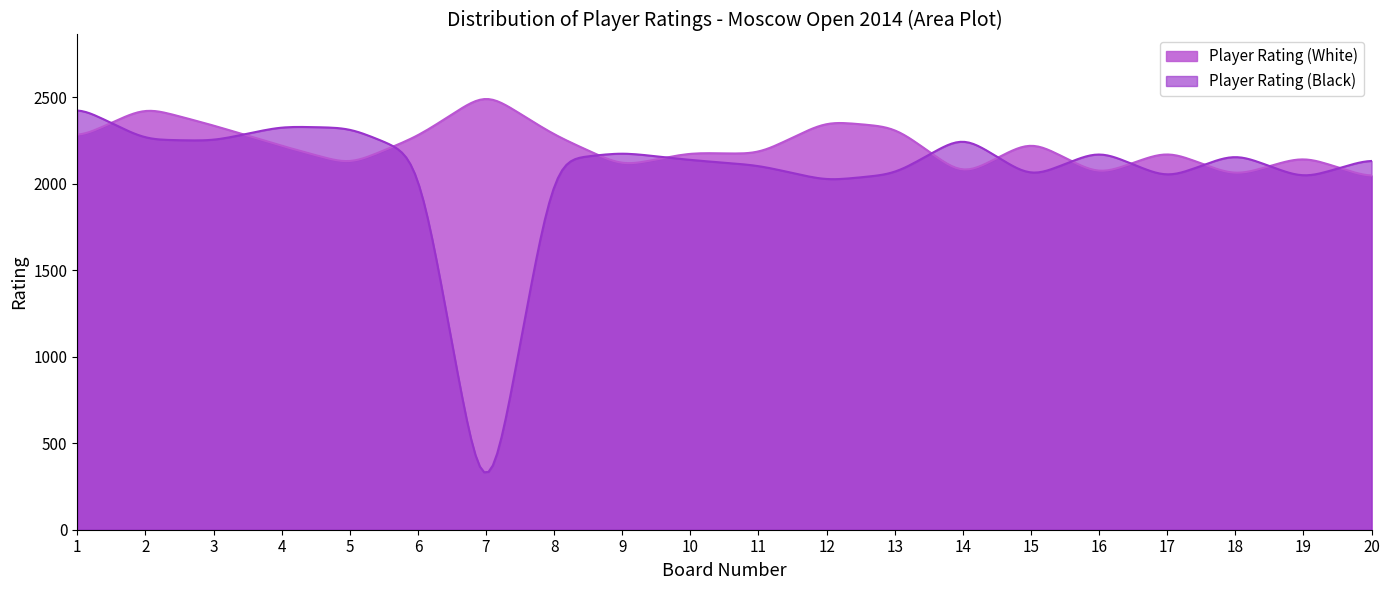

How many values in the Player Rating (White) series exceed 2219?

9